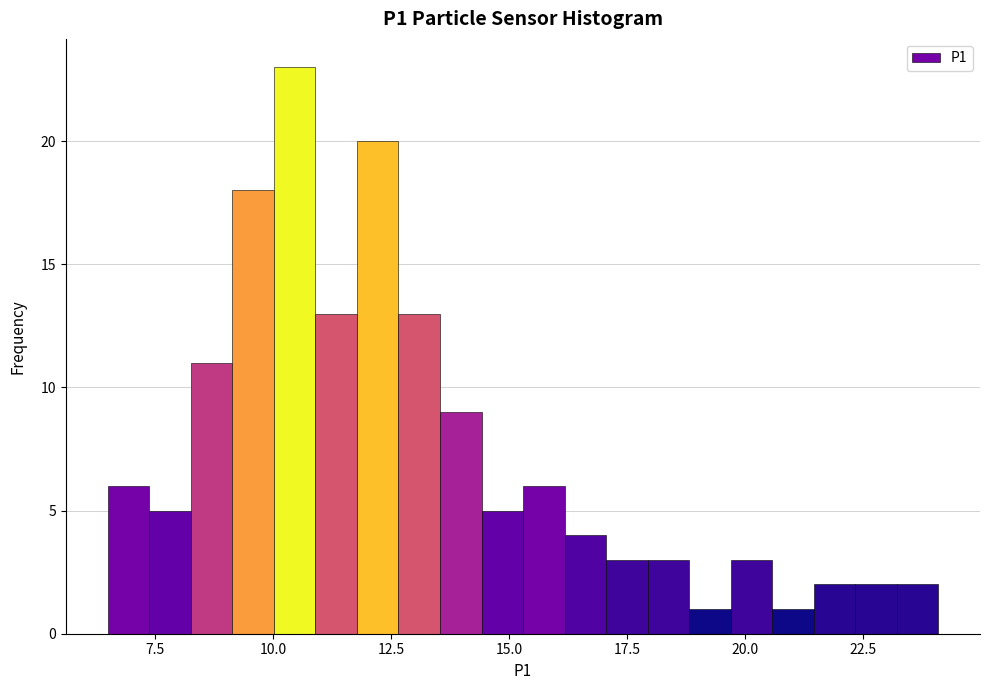

Read against the x-axis, roughly where is the centre of the tallest bar?

10.5